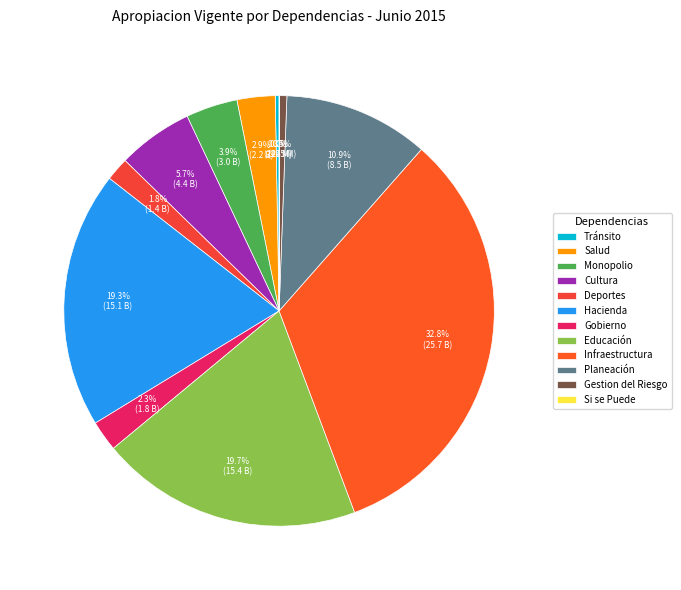

To the nearest percent, what portion does Salud represent?

3%